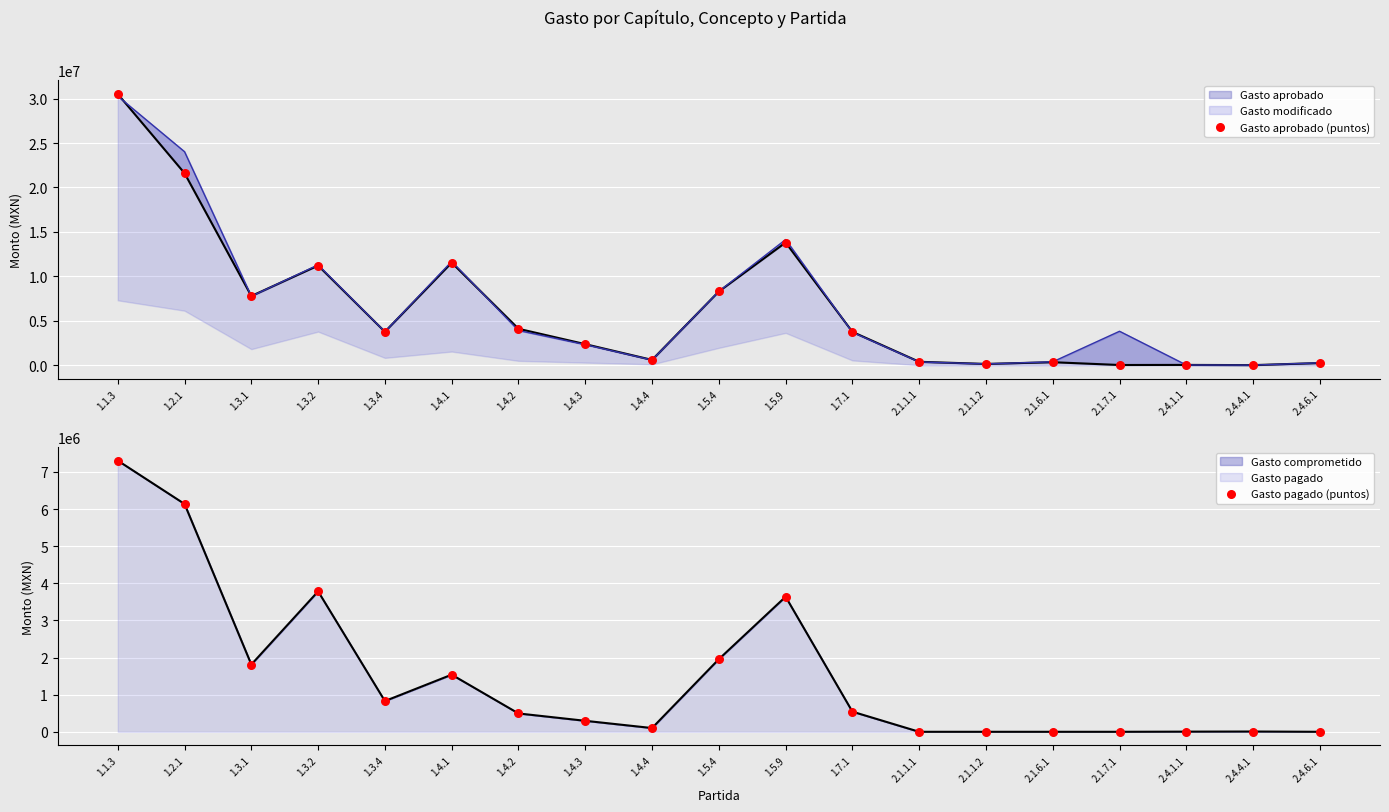

What is the total value across all series at 1.3.4?

4593146.6